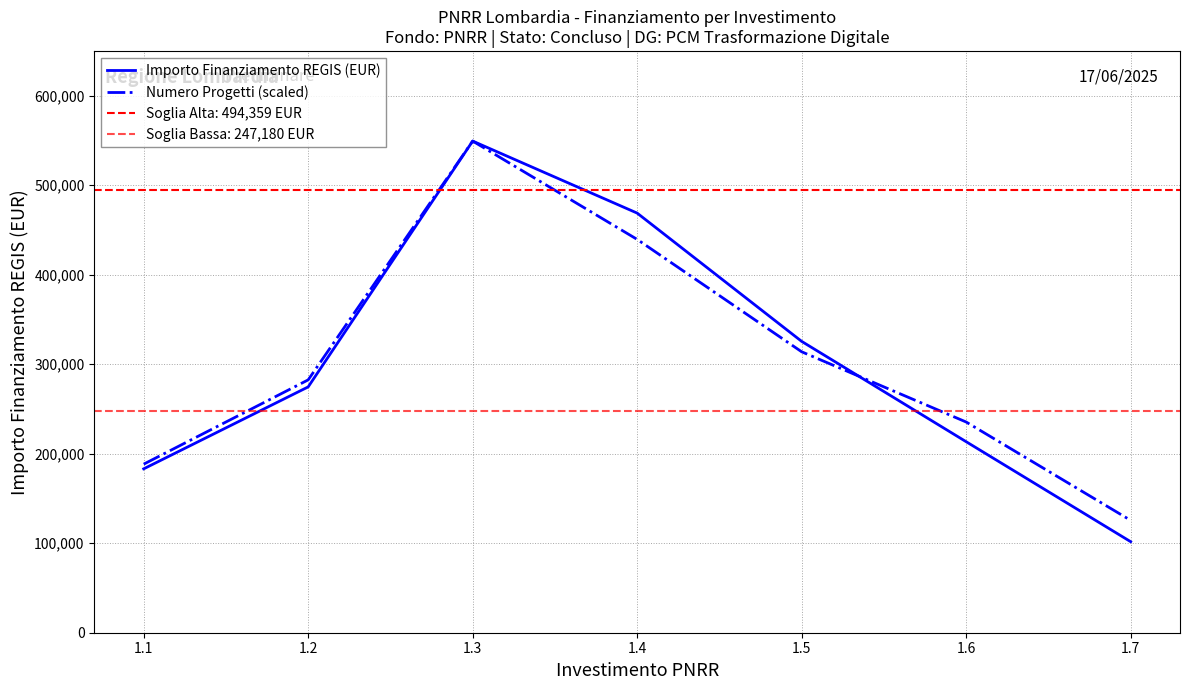

What is the value of the Importo Finanziamento REGIS (EUR) point at the 4th from the left?

468812.0